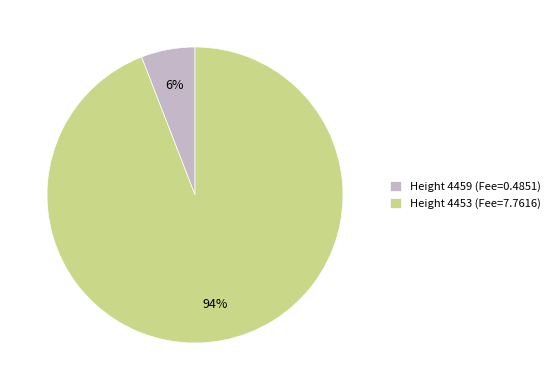

The Height 4459 (Fee=0.4851) slice represents 6% of the pie. True or false?

True